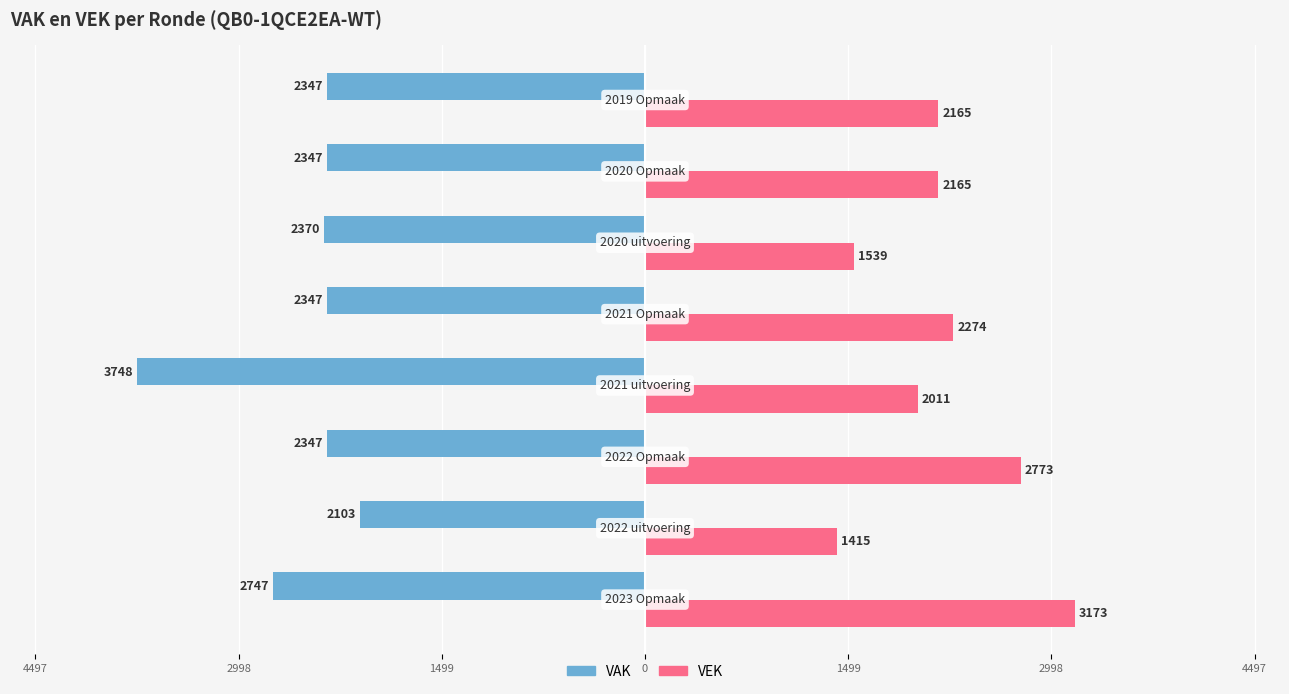

What are all the series names shown in the legend?

VAK, VEK